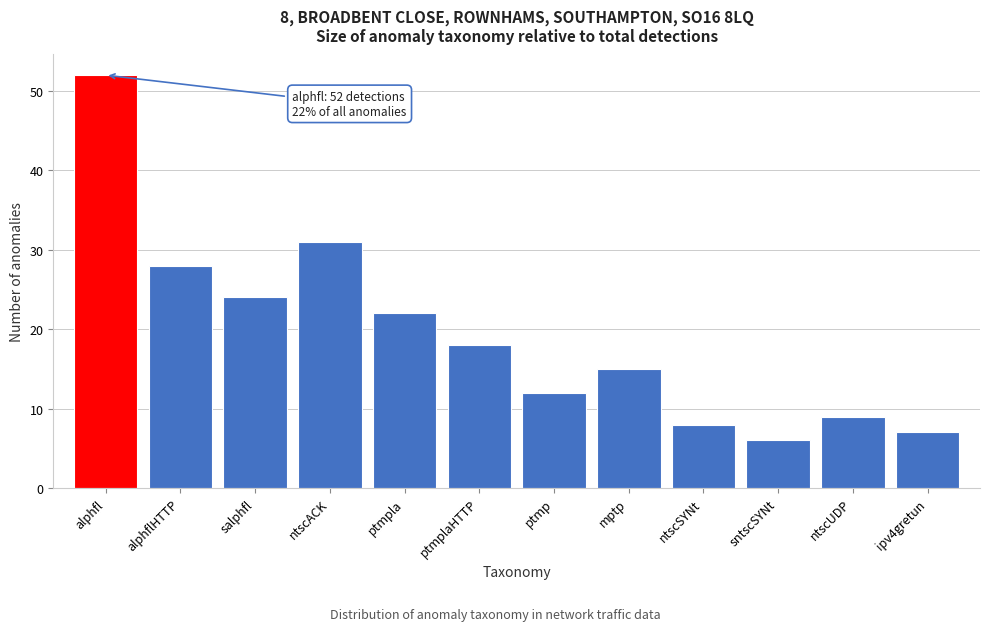

Reading left to right, transcribe all the data shown in this chart.

alphfl=52	alphflHTTP=28	salphfl=24	ntscACK=31	ptmpla=22	ptmplaHTTP=18	ptmp=12	mptp=15	ntscSYNt=8	sntscSYNt=6	ntscUDP=9	ipv4gretun=7